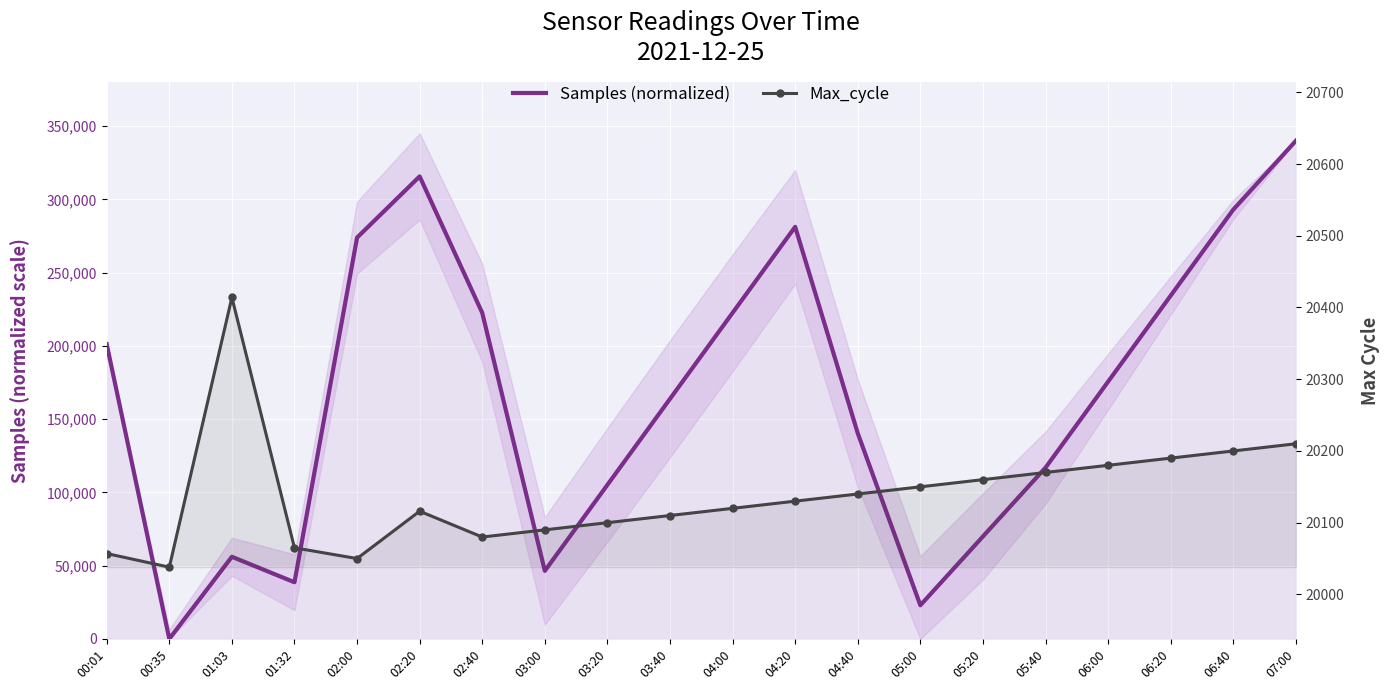

What is the total value across all series at 05:20?

90085.7